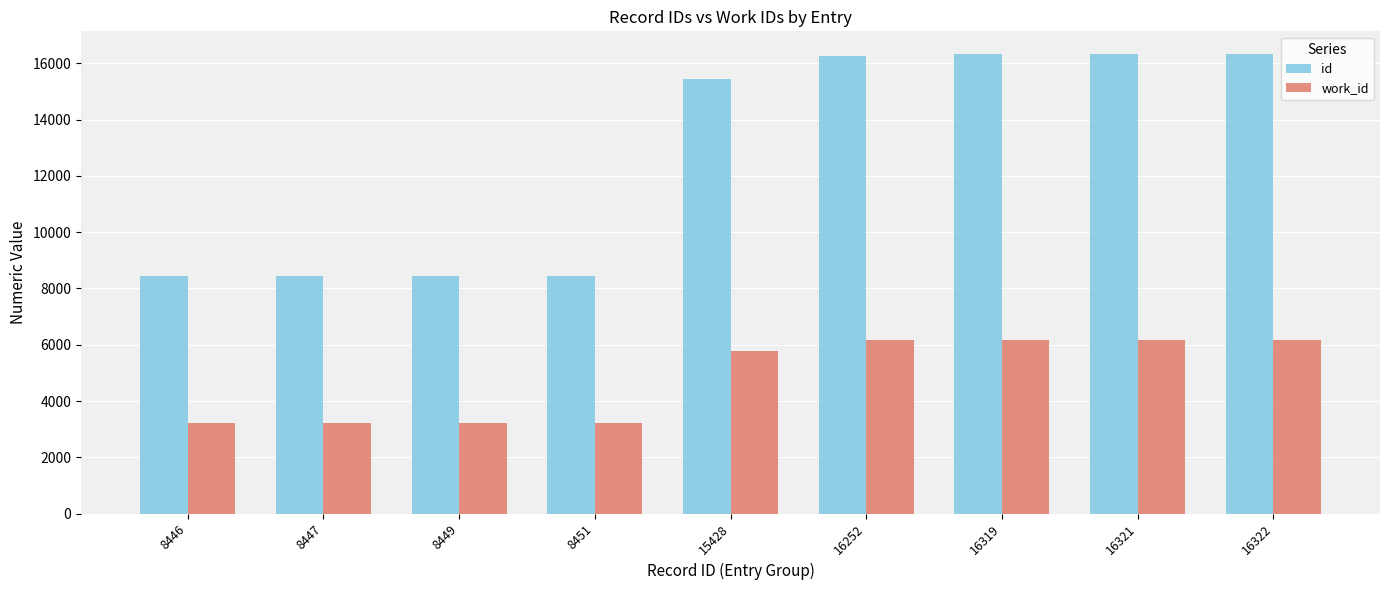

What is the difference between the highest and lowest values at 16252?

10089